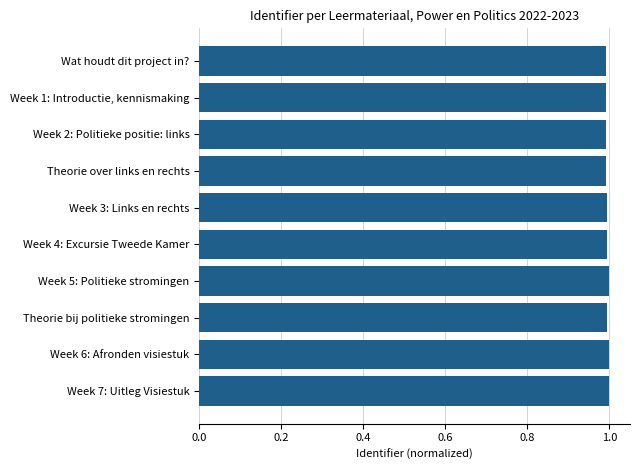

How many series are shown in this chart?

1